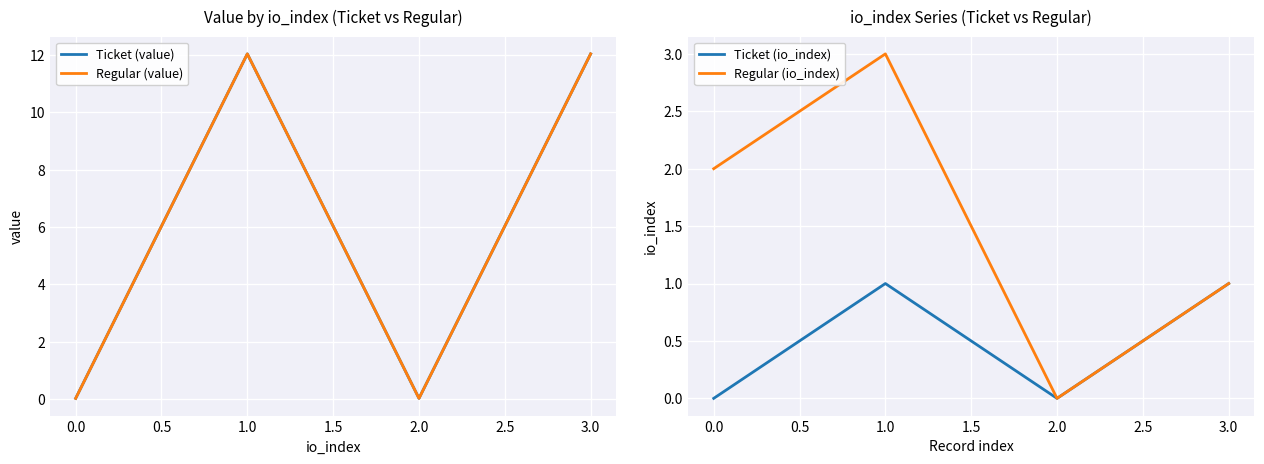

What is the maximum value for Regular (value)?

12.0